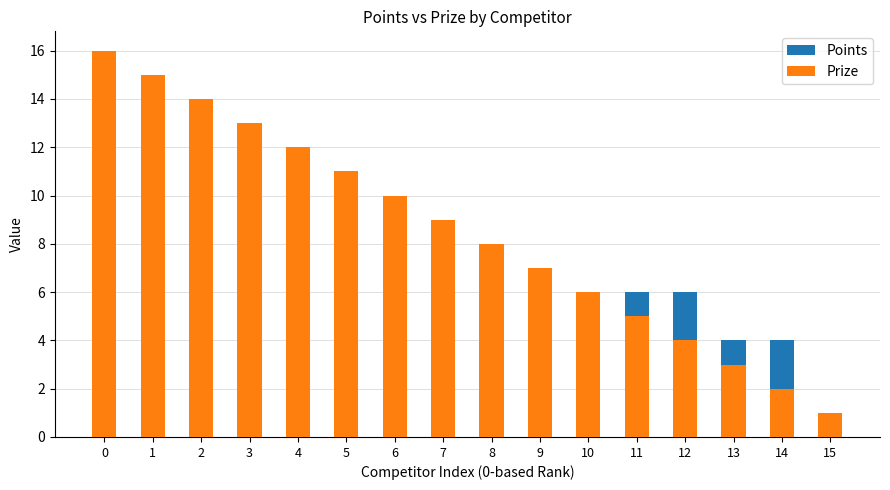

Reading left to right, what are all the values shown in this chart?

Points: 0=10	1=12	2=10	3=10	4=8	5=8	6=8	7=8	8=6	9=6	10=6	11=6	12=6	13=4	14=4	15=0
Prize: 0=16	1=15	2=14	3=13	4=12	5=11	6=10	7=9	8=8	9=7	10=6	11=5	12=4	13=3	14=2	15=1